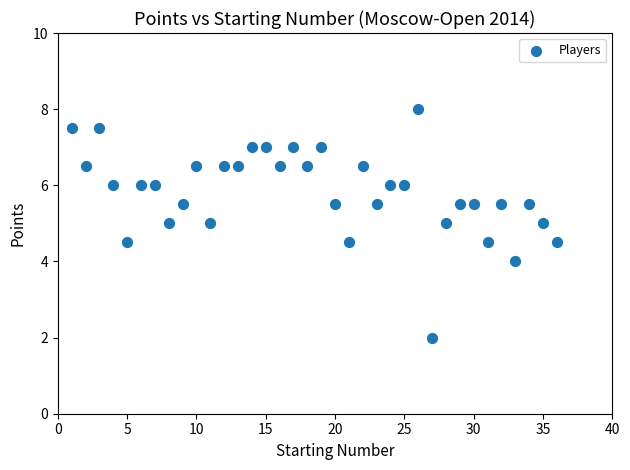

What is the range of X values (max minus min)?

35.0